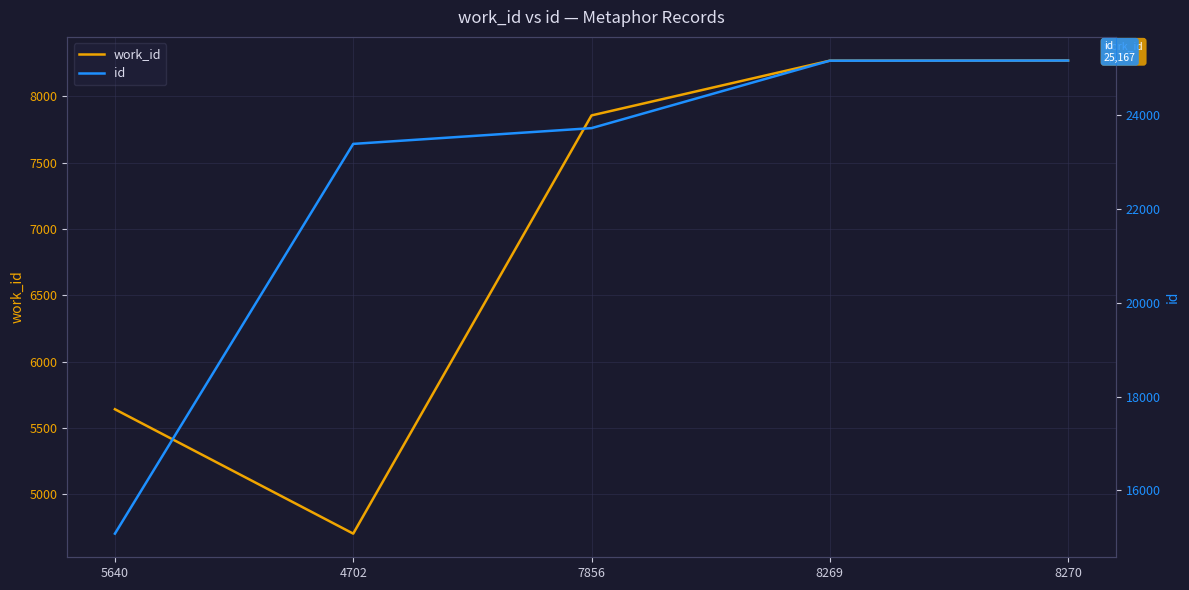

True or false: work_id and id intersect in this chart.

False